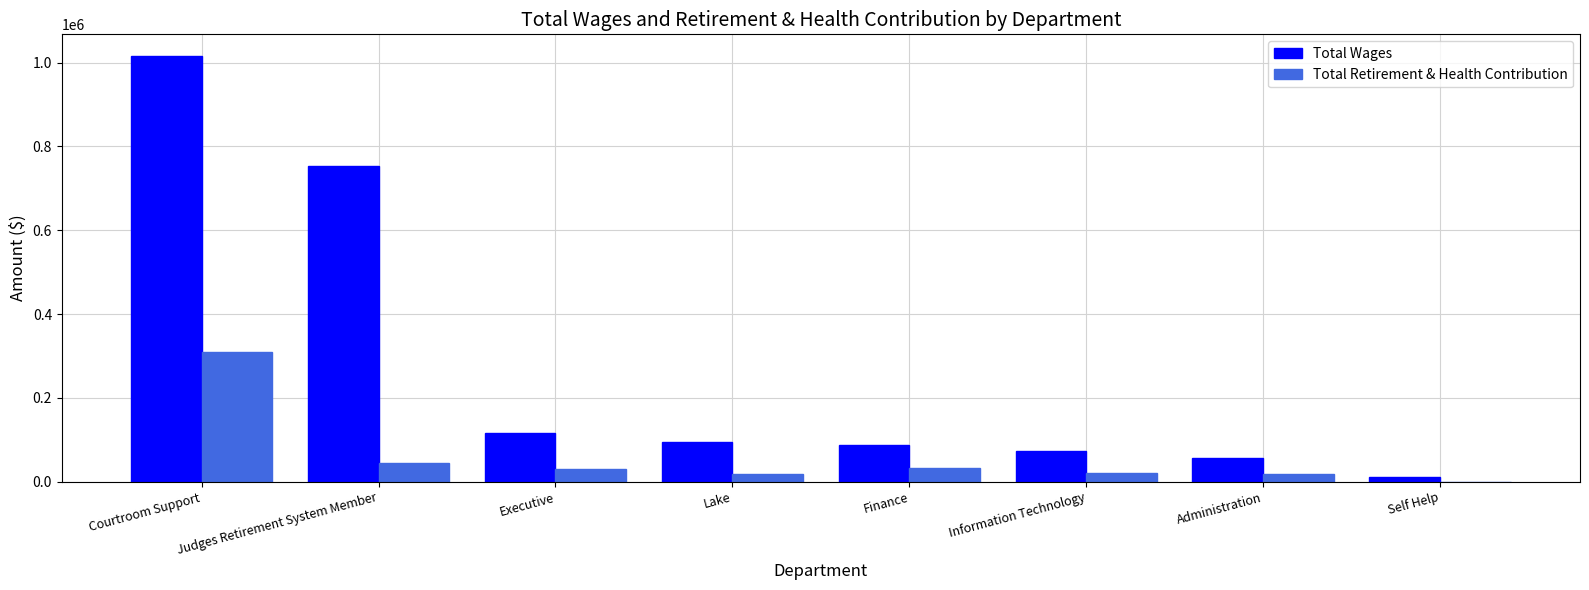

Is the value of Total Retirement & Health Contribution at Information Technology greater than the value of Total Wages at Executive?

No